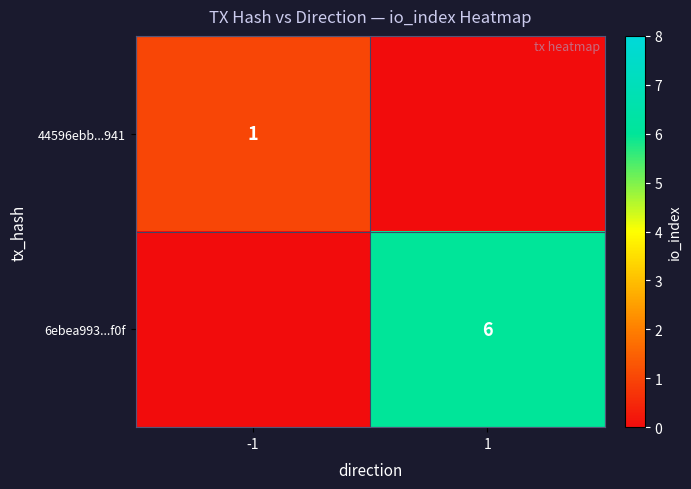

Which category has the lowest value across all series?

1